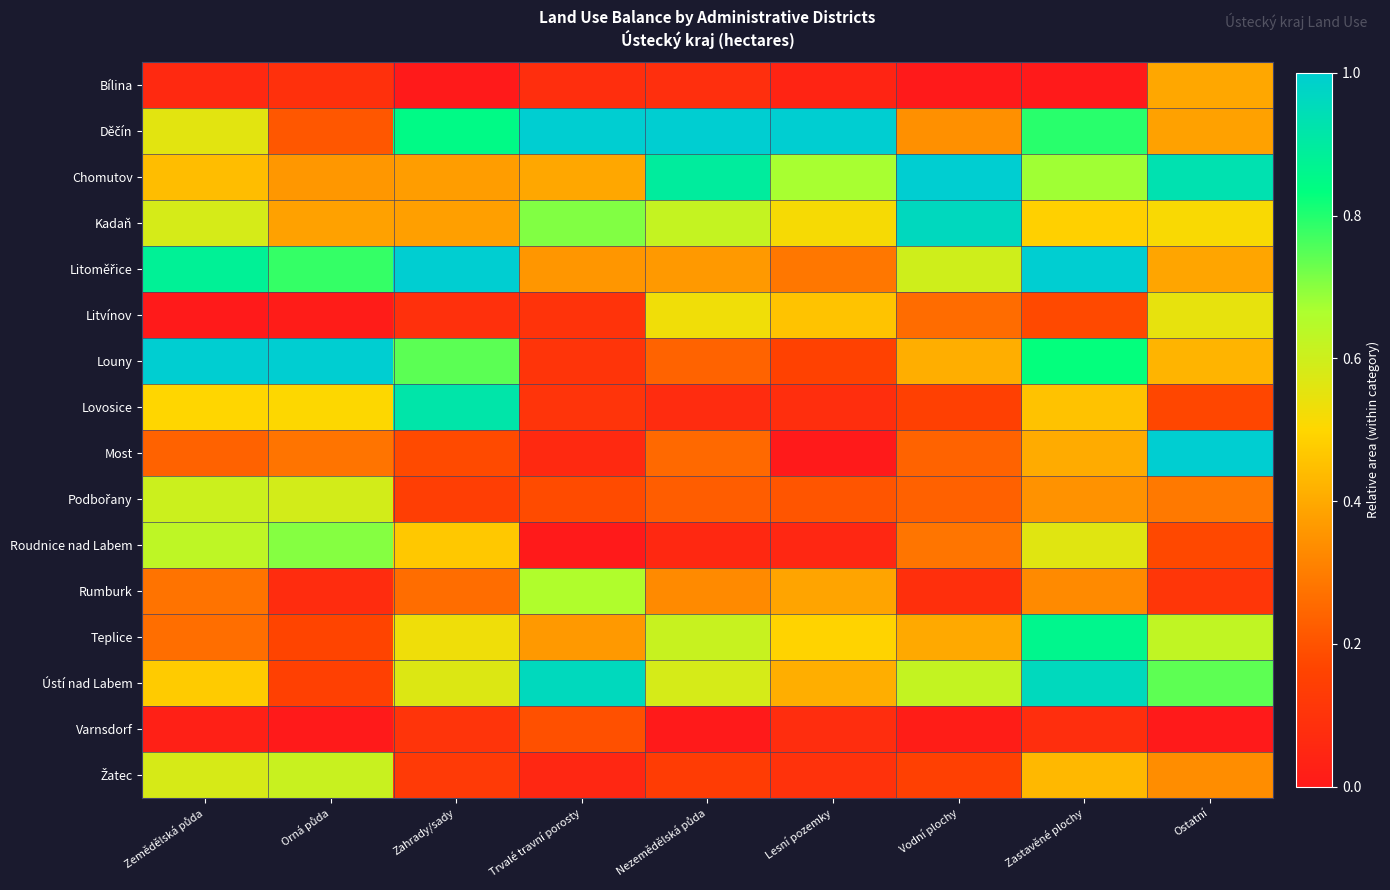

At how many categories does at least one series exceed 0?

9